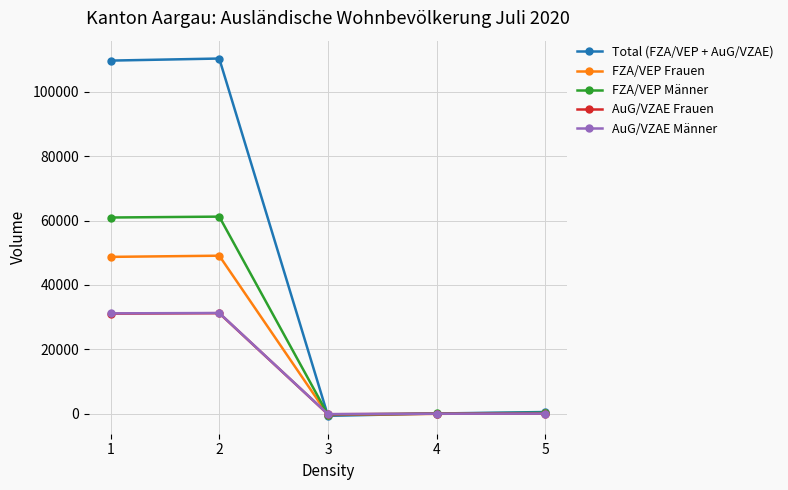

What is the maximum value shown in the chart?

110279